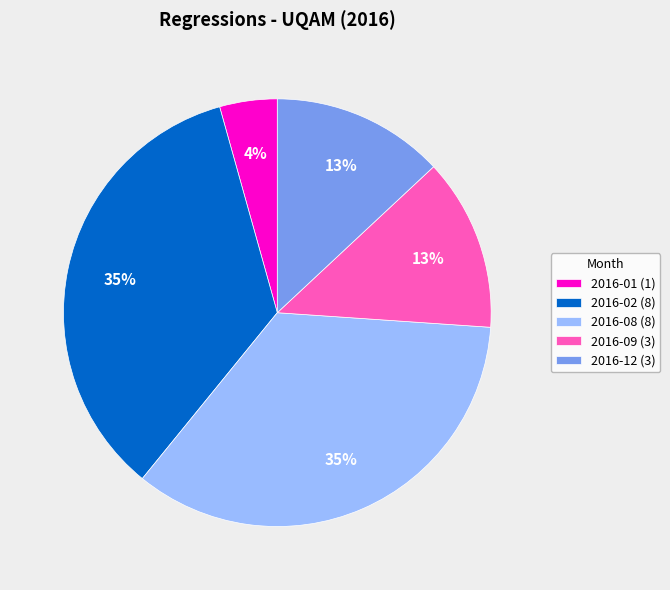

How many segments does this pie chart have?

5